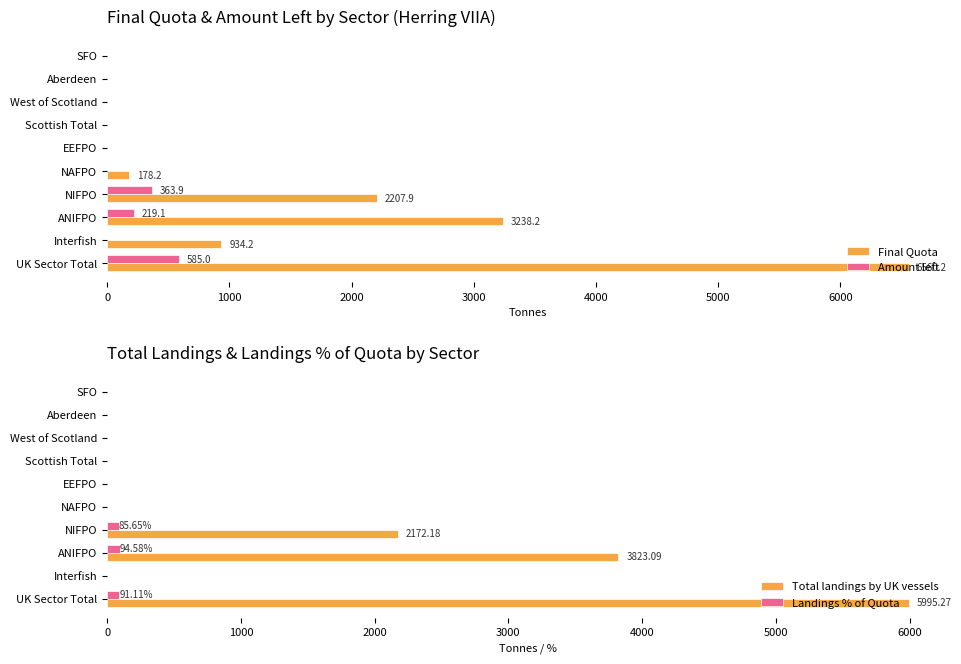

The Amount left series shows 1.4 at SFO. True or false?

True